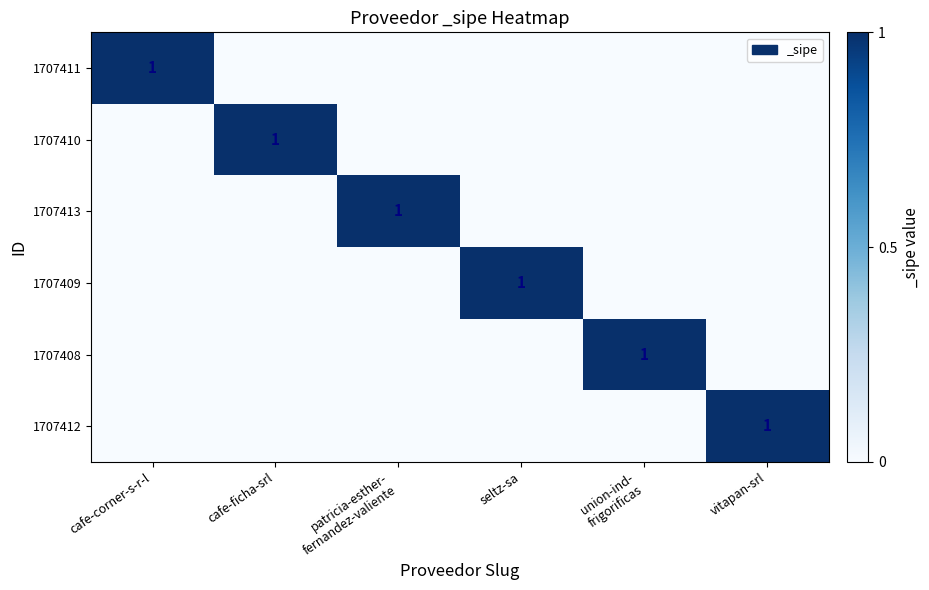

How many 1707412 values are between 0 and 1?

6